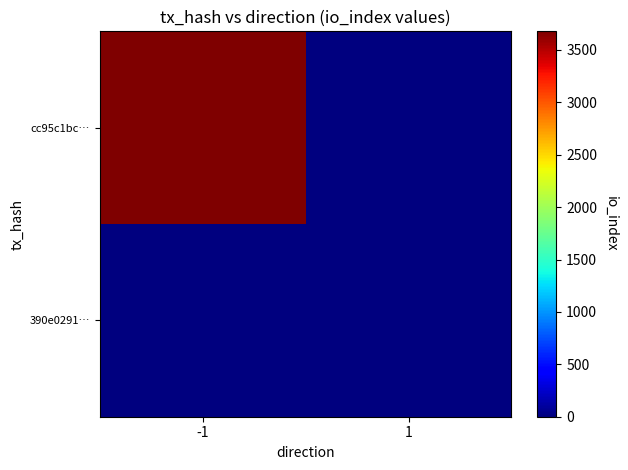

Reading left to right, list all the values displayed in this chart.

cc95c1bc…: -1=3677	1=0
390e0291…: -1=0	1=0